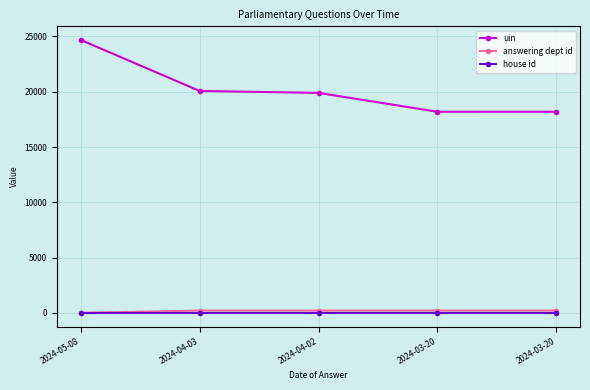

At 2024-03-20, list the series in order from smallest to largest.

house id, answering dept id, uin